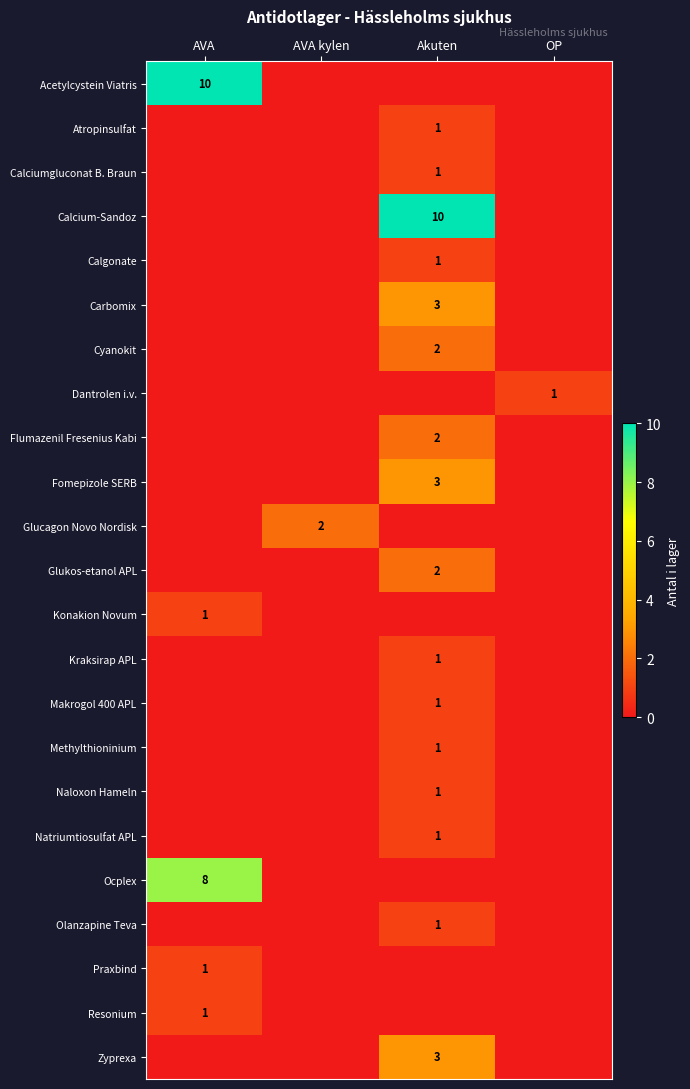

What is the maximum value shown in the chart?

10